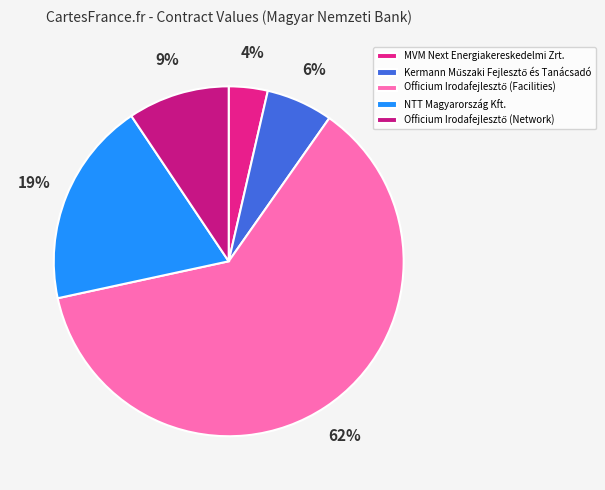

How many segments does this pie chart have?

5